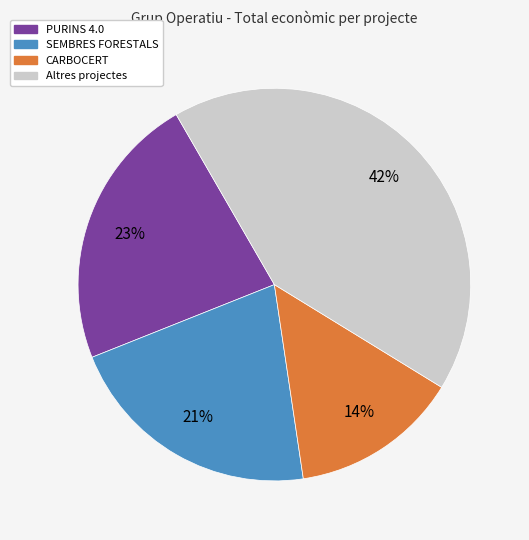

Is there any slice that represents more than half of the pie?

No